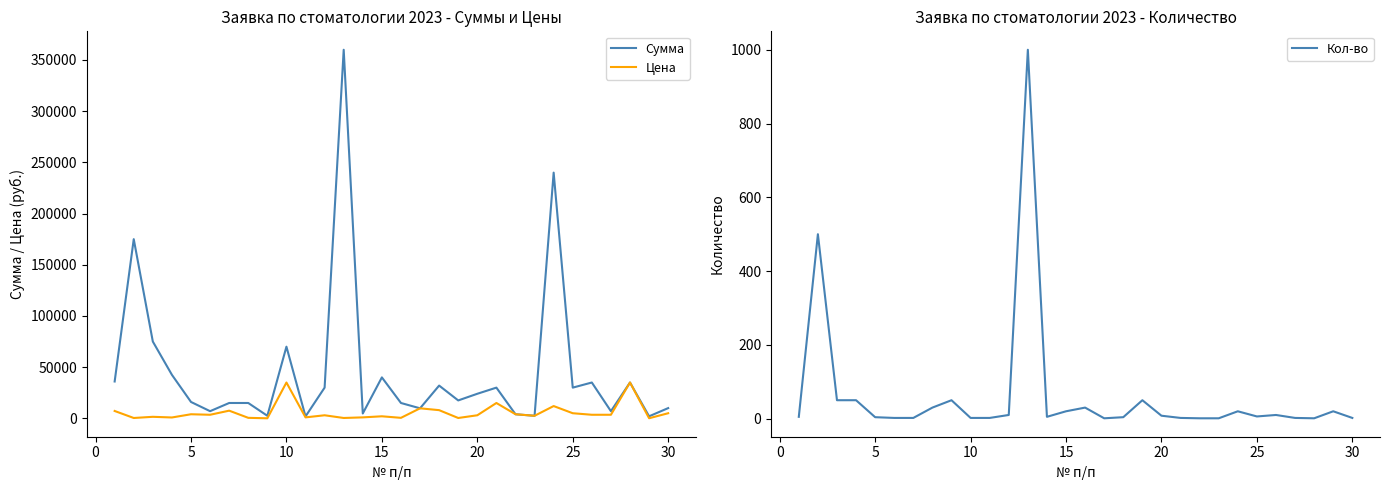

Rank the series by their maximum value, from lowest to highest.

Кол-во, Цена, Сумма